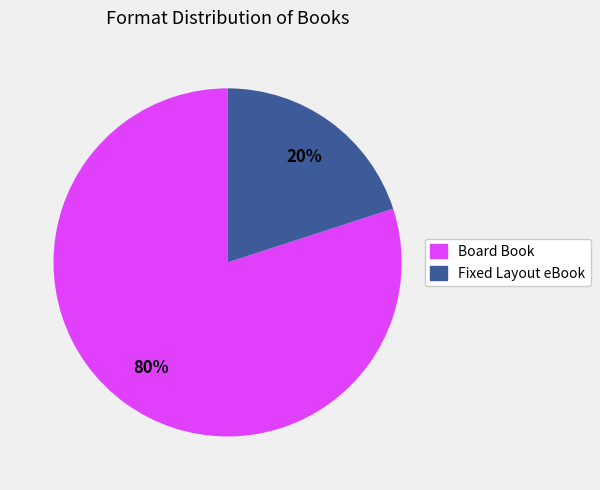

To the nearest percent, what is the average slice percentage?

50%